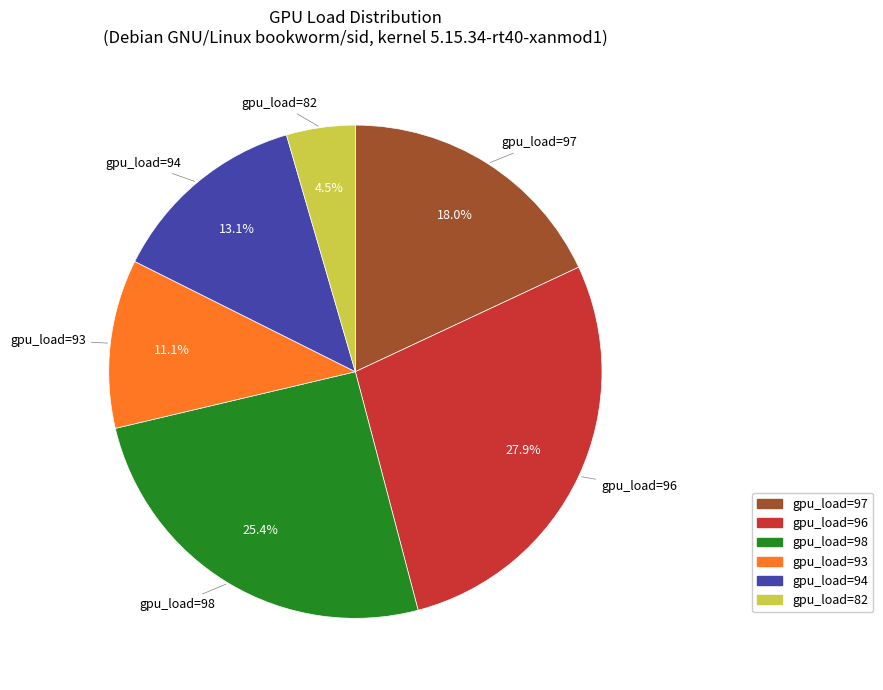

Does any single category account for the majority?

No